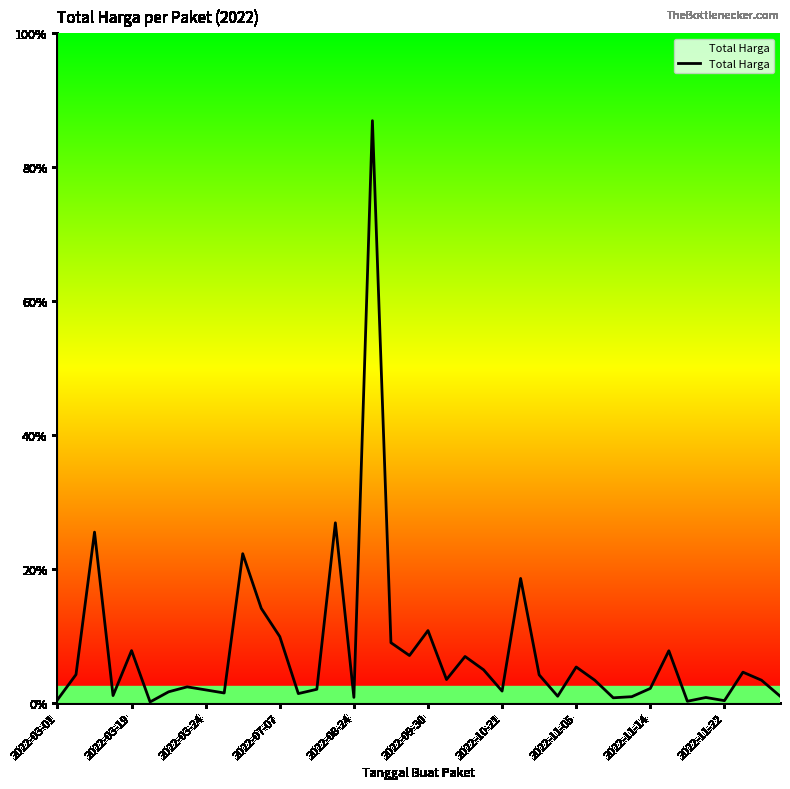

What is the difference between the maximum and minimum values?

1222286250